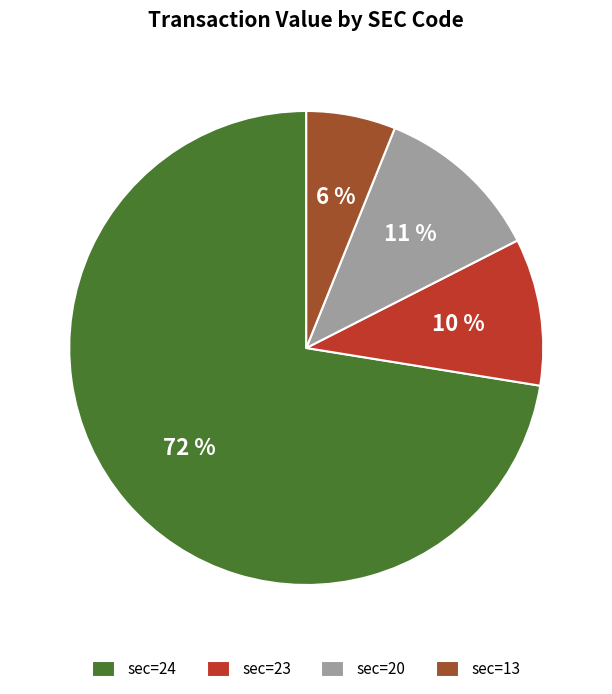

The sec=24 slice represents 62% of the pie. True or false?

False